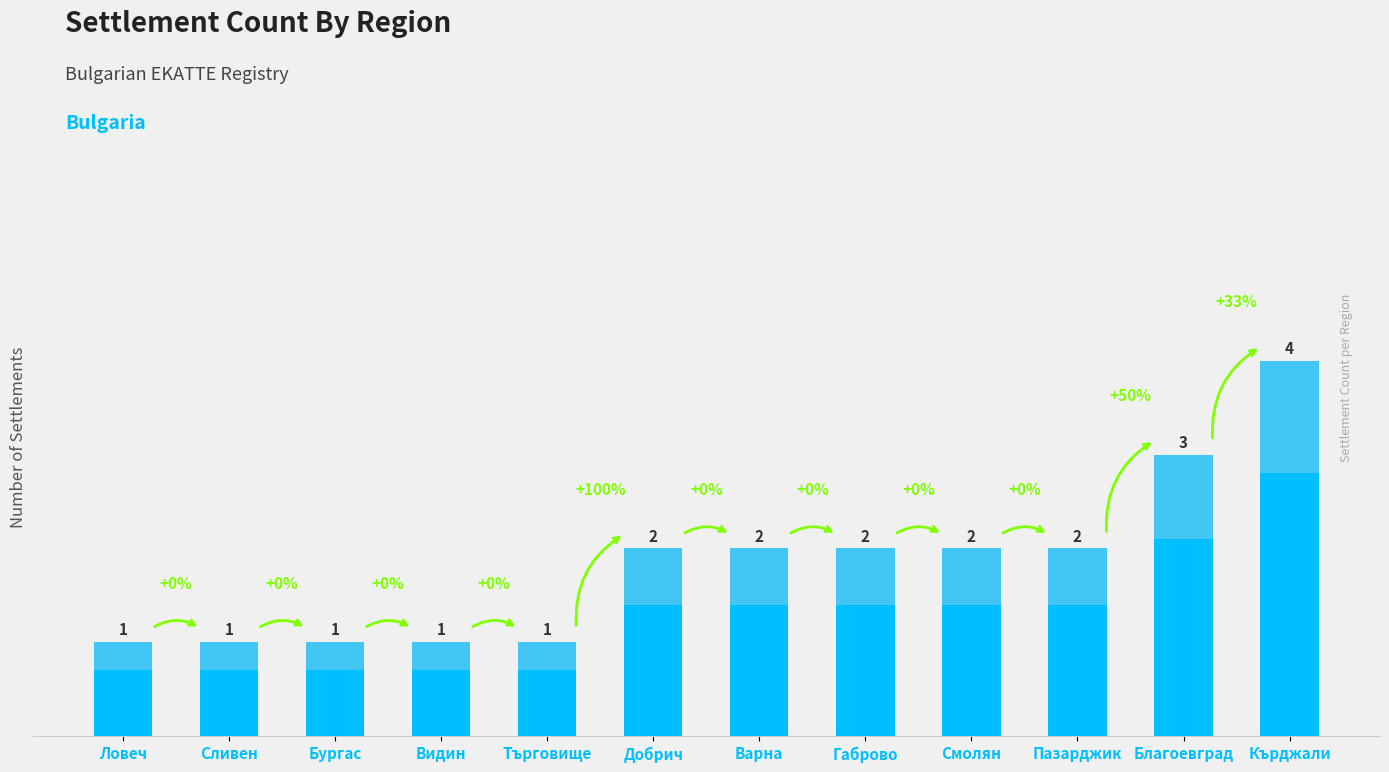

The chart shows a value of 0 at Бургас. True or false?

False